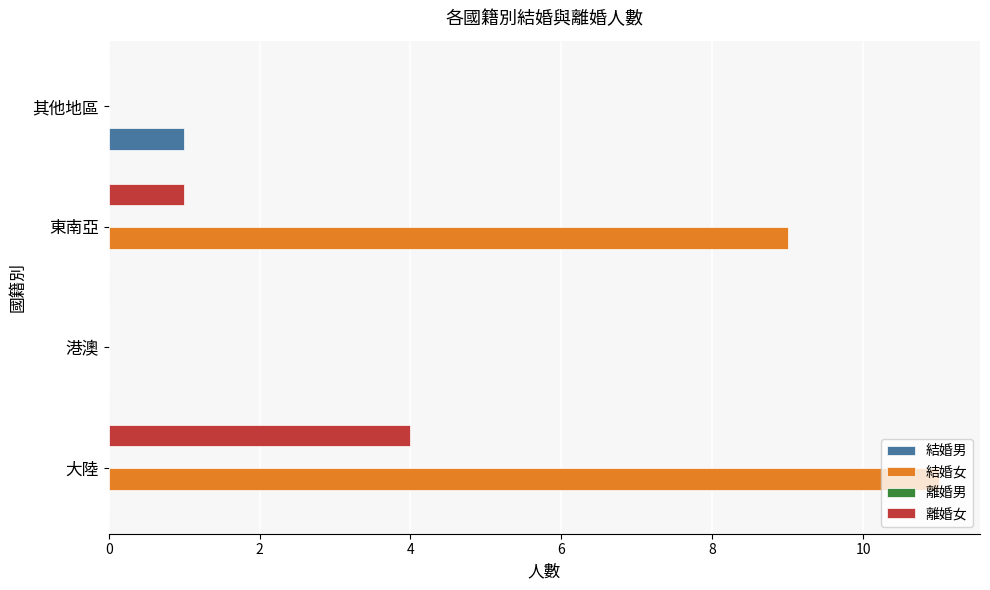

The value of 結婚女 at 港澳 is 7. True or false?

False